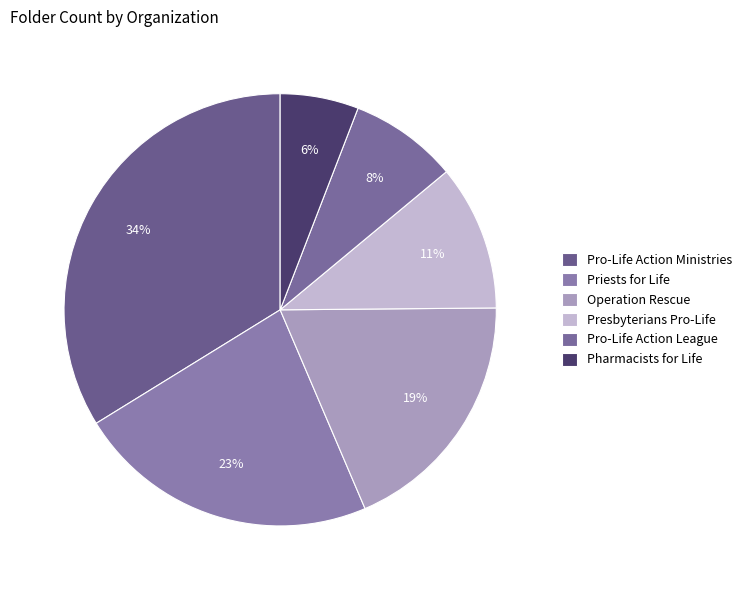

Which slice is the largest?

Pro-Life Action Ministries